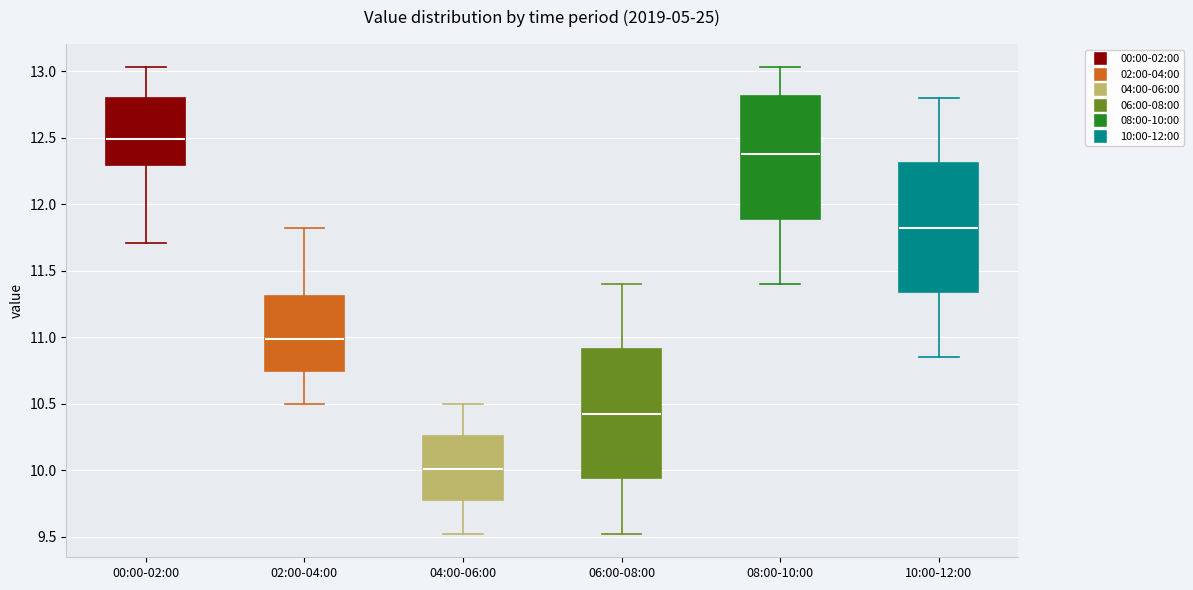

Which box's median line is the highest?

00:00-02:00